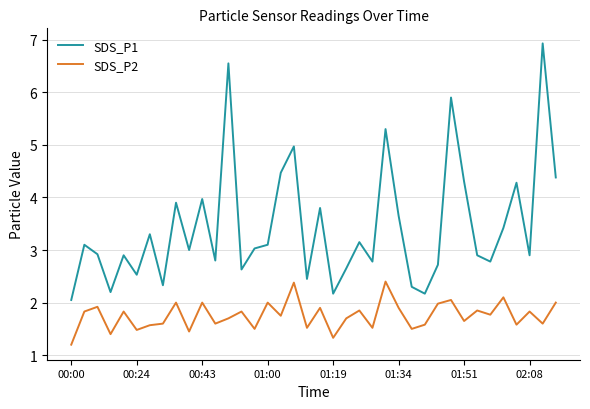

What is the greatest value displayed?

6.9